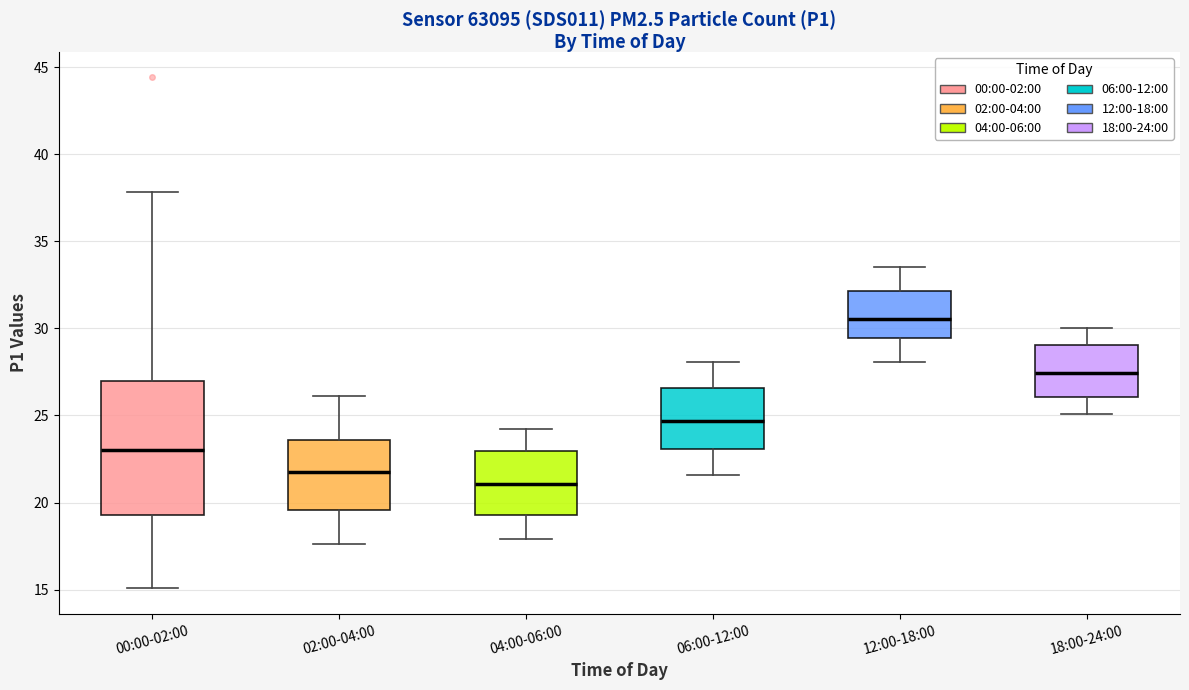

Which box is the tallest, from its lower edge to its upper edge?

00:00-02:00